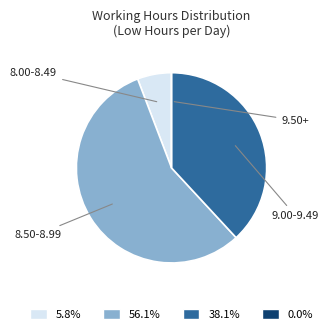

Is there a majority slice in this chart?

Yes